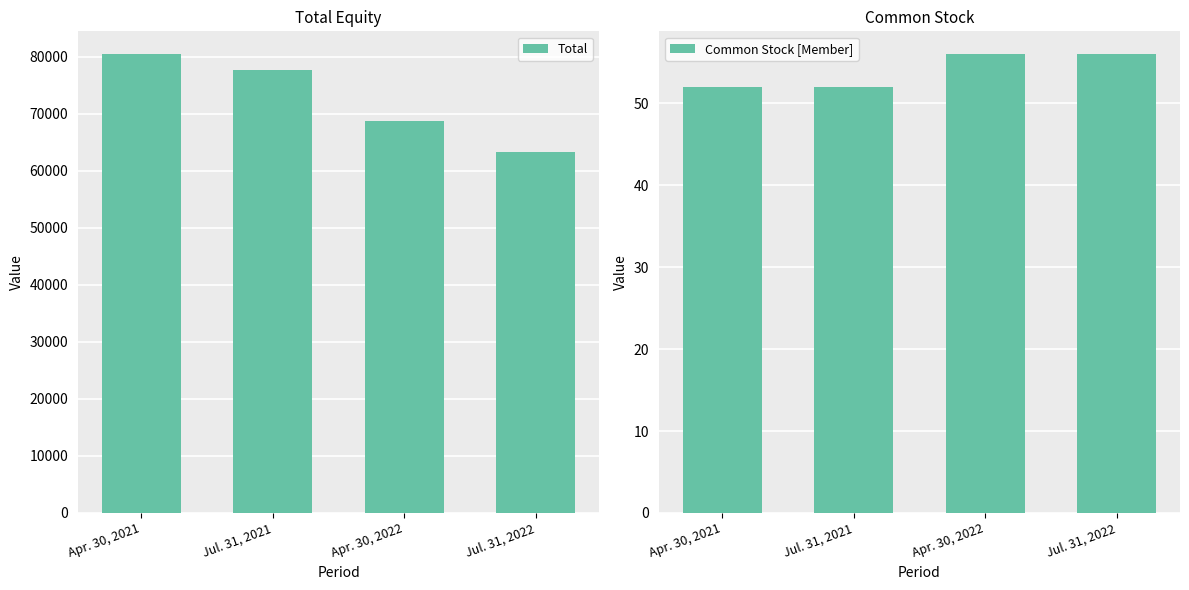

Reading right to left, list all the values displayed in this chart.

Total: 63312	68831	77765	80468
Common Stock [Member]: 56	56	52	52